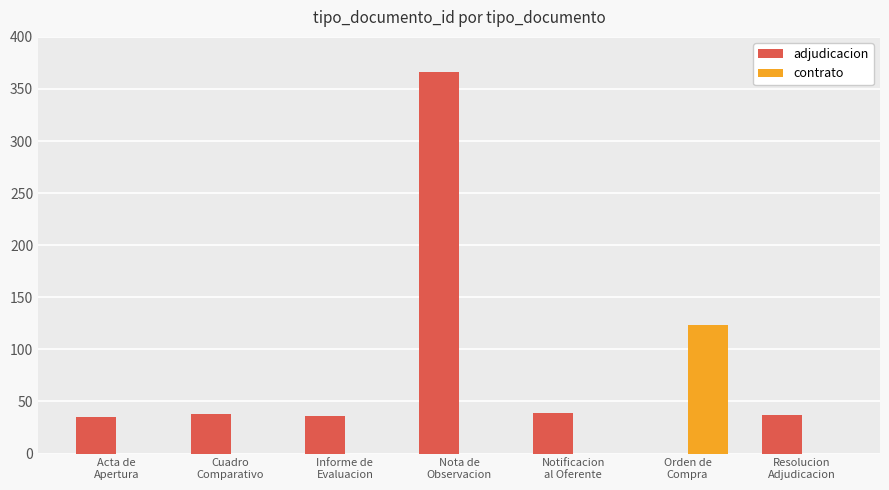

What is the sum of all contrato values?

123